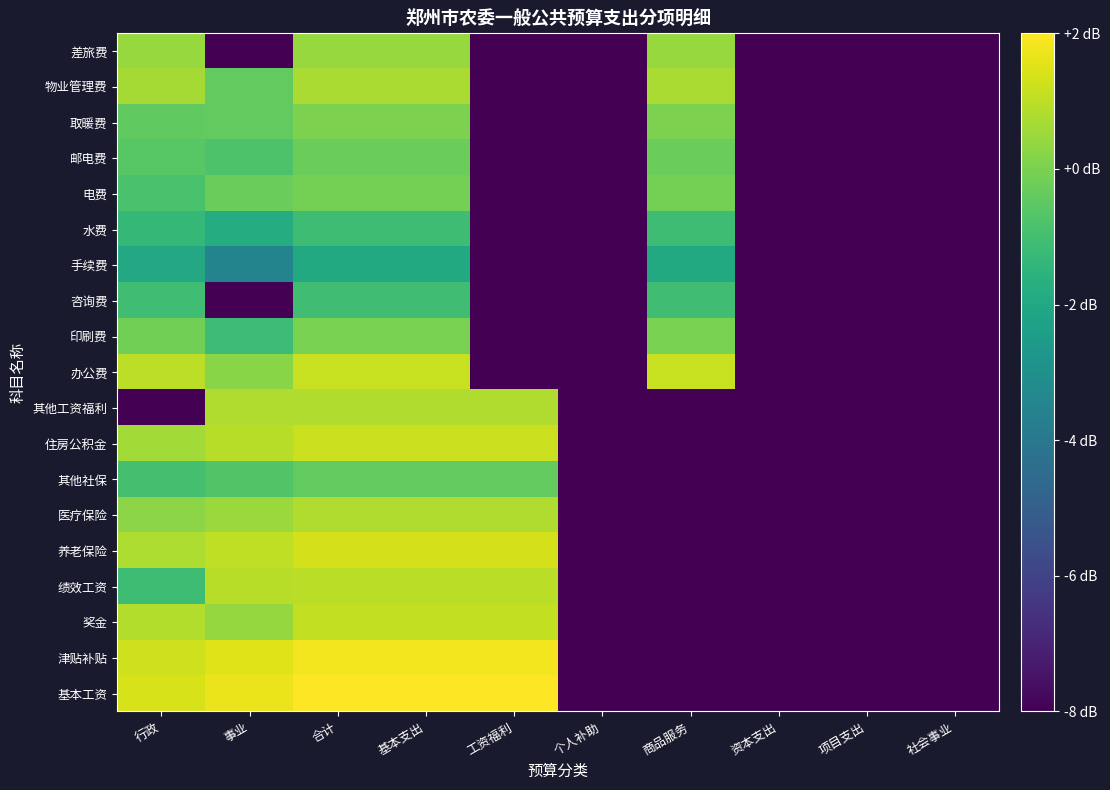

Rank the series at 商品服务 from lowest to highest value.

基本工资, 津贴补贴, 奖金, 绩效工资, 养老保险, 医疗保险, 其他社保, 住房公积金, 其他工资福利, 手续费, 水费, 咨询费, 邮电费, 电费, 印刷费, 取暖费, 差旅费, 物业管理费, 办公费